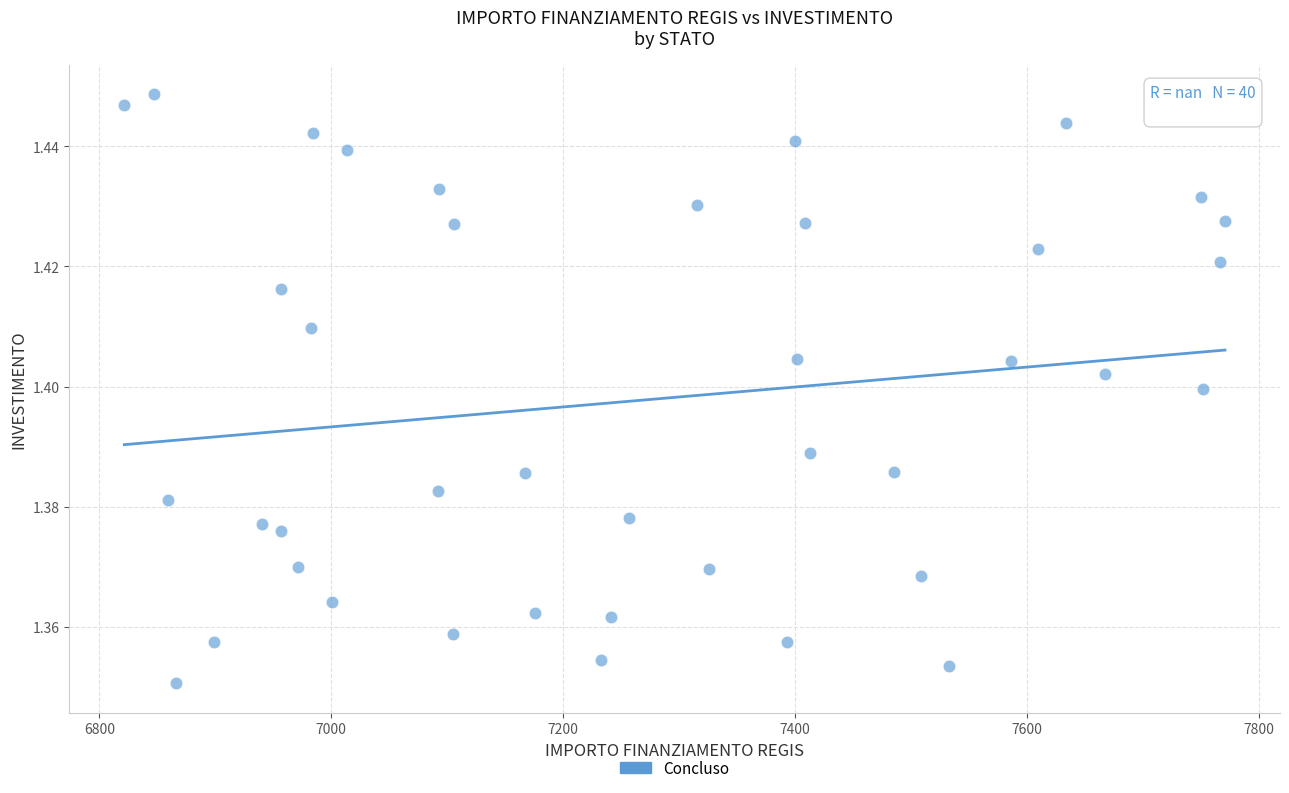

What is the range of X values (max minus min)?

949.3